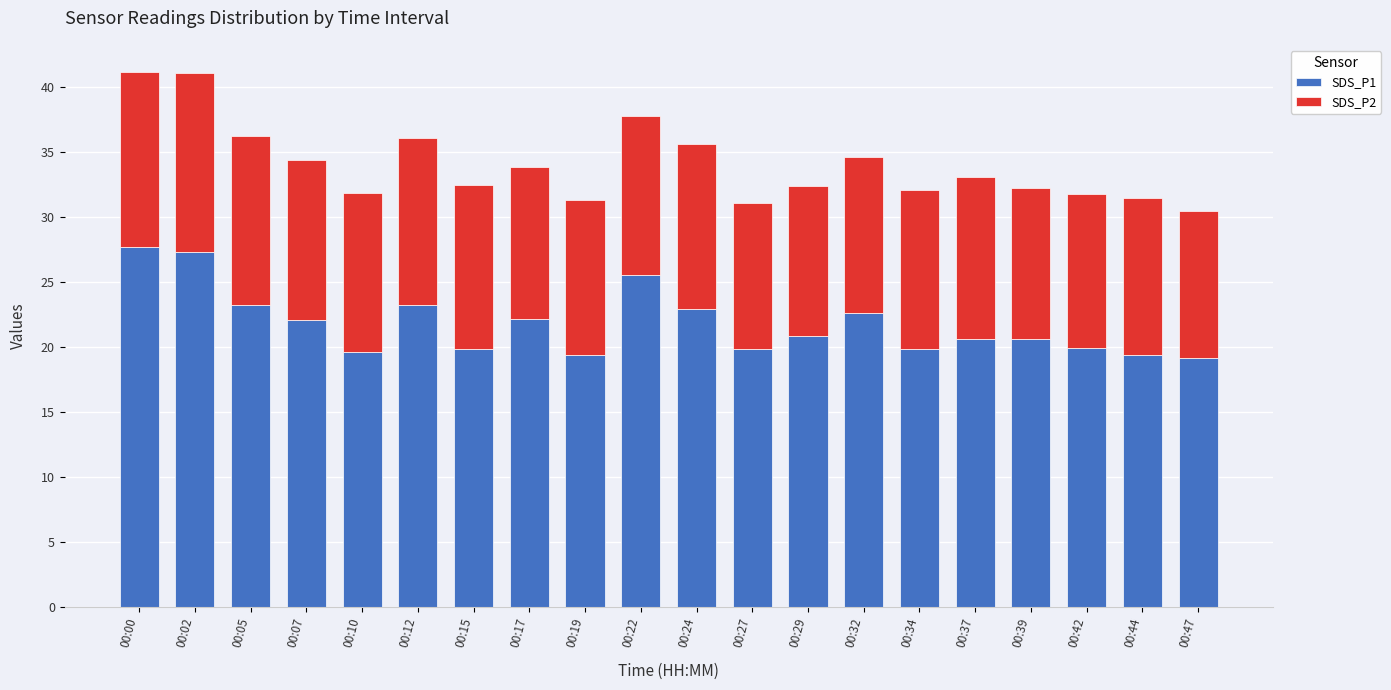

Does the chart contain stacked bars?

Yes